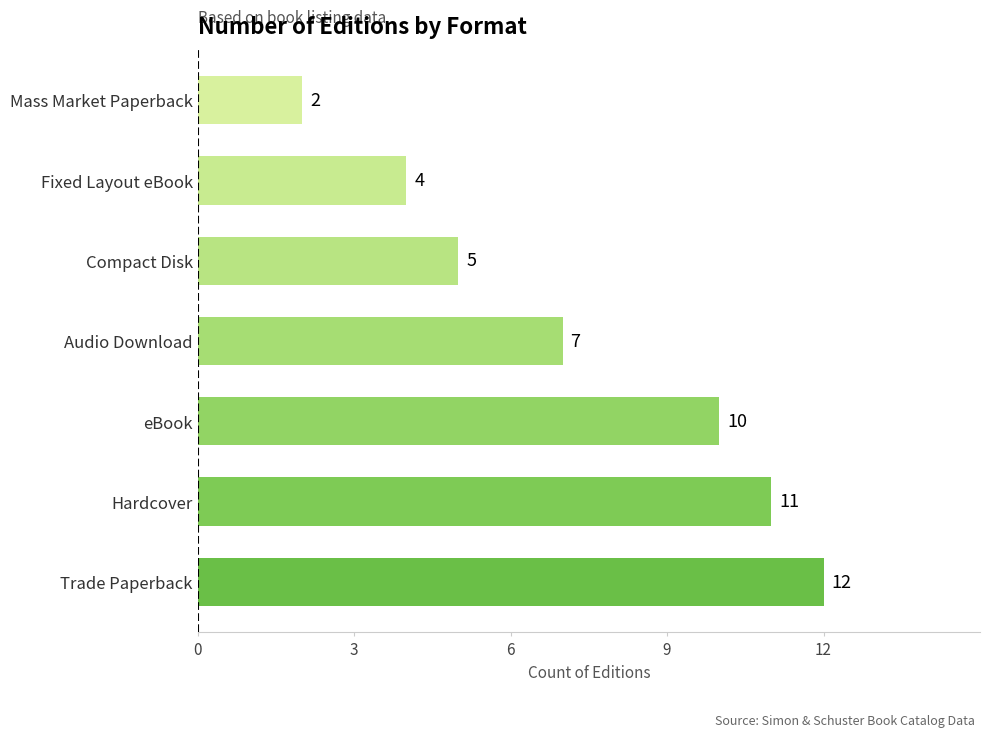

Reading bottom to top, transcribe all the data shown in this chart.

12	11	10	7	5	4	2